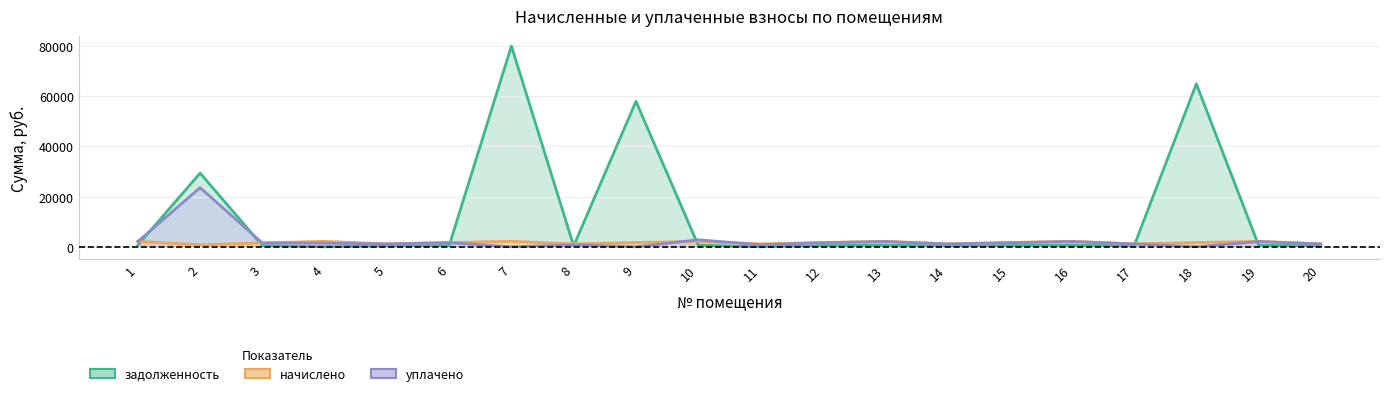

What is the value of the уплачено point at the 6th from the left?

1635.4